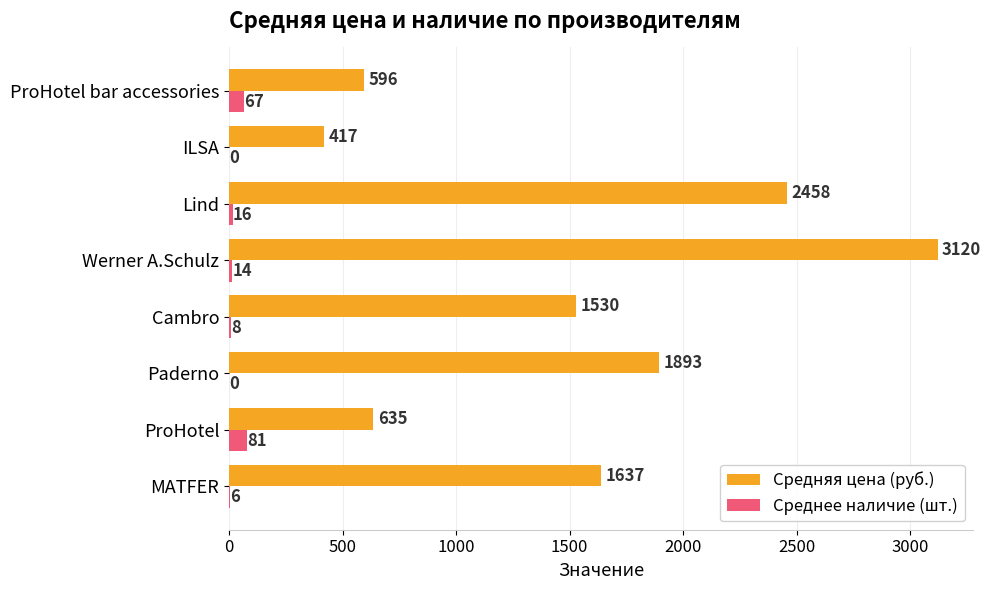

Which series has the largest total across all categories?

Средняя цена (руб.)